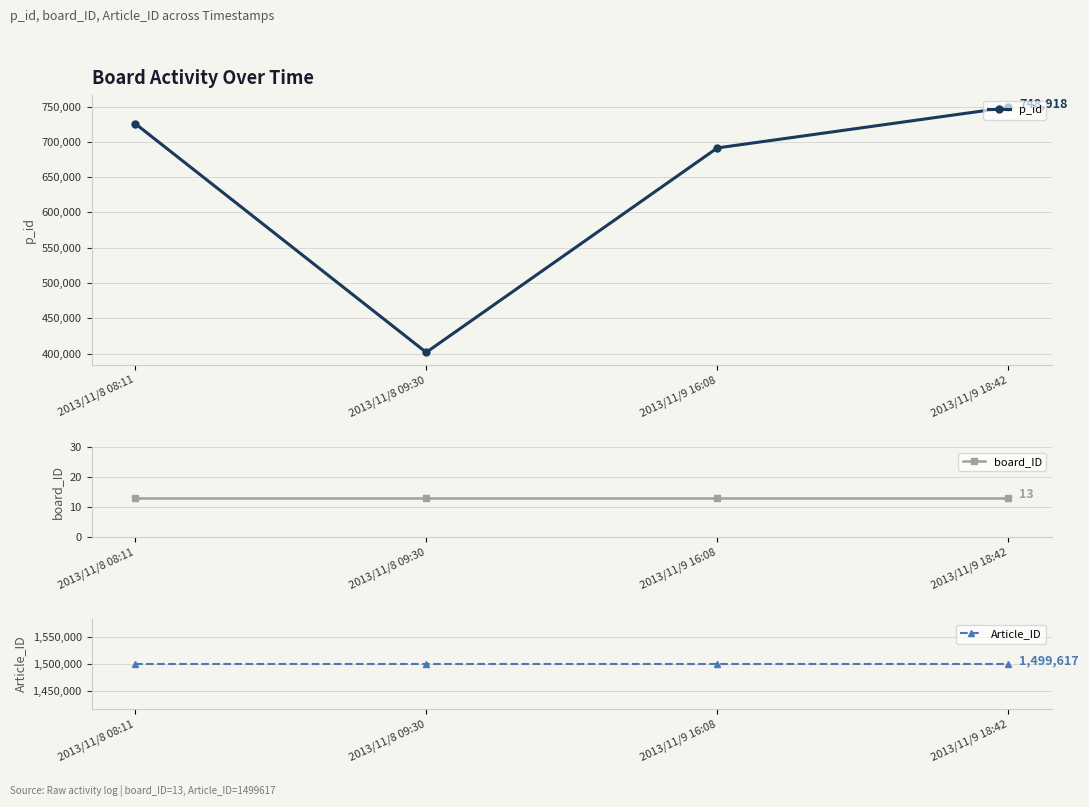

Which series has the widest spread of values?

p_id